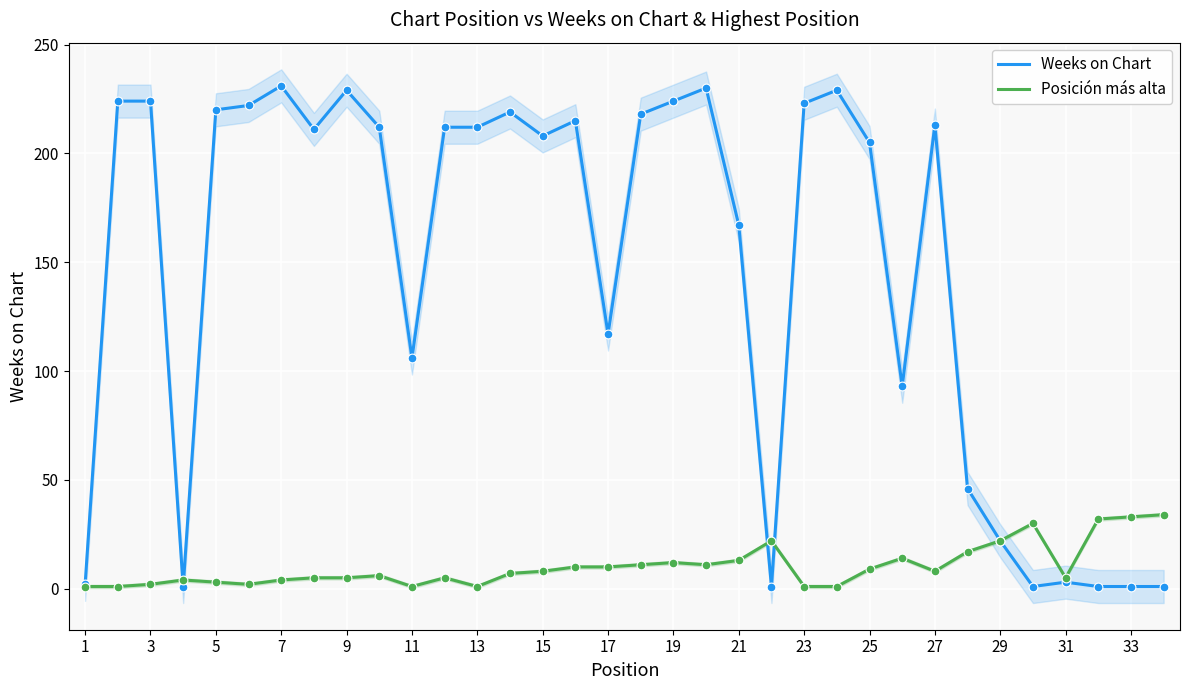

What are all the series names shown in the legend?

Weeks on Chart, Posición más alta